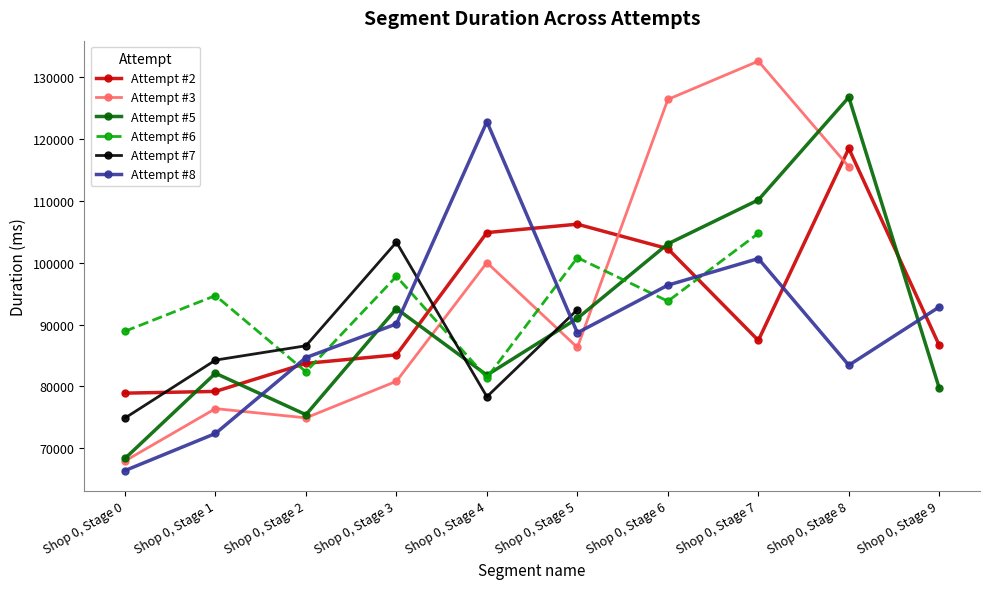

At which label does Attempt #2 reach its peak?

Shop 0, Stage 8